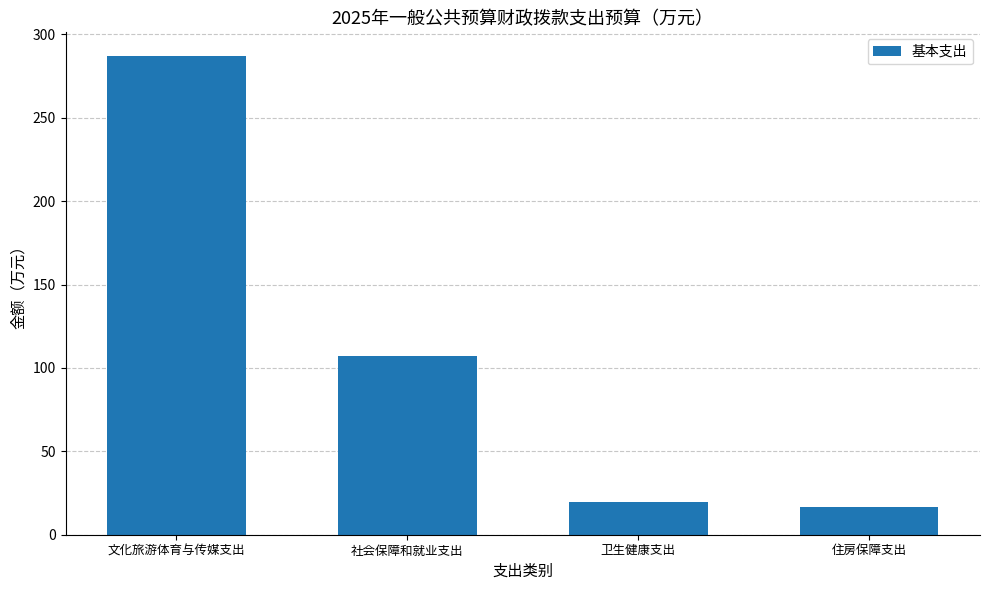

List the labels in order of value, largest first.

文化旅游体育与传媒支出, 社会保障和就业支出, 卫生健康支出, 住房保障支出